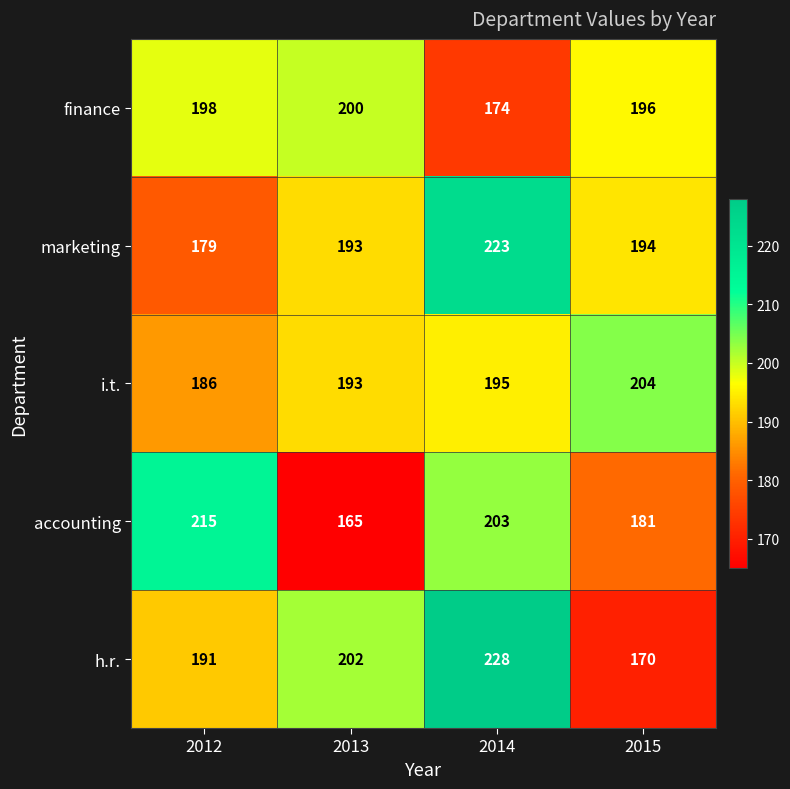

At how many categories does at least one series exceed 178?

4